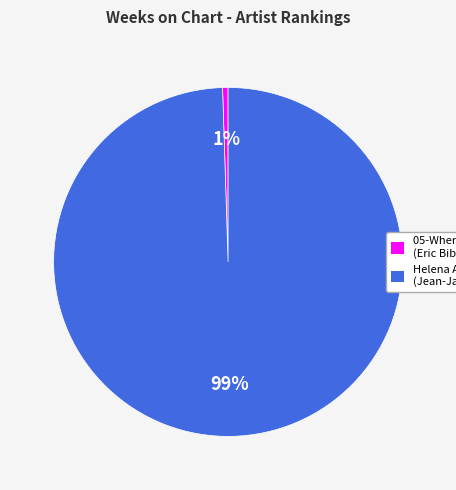

How many slices are in this pie chart?

2